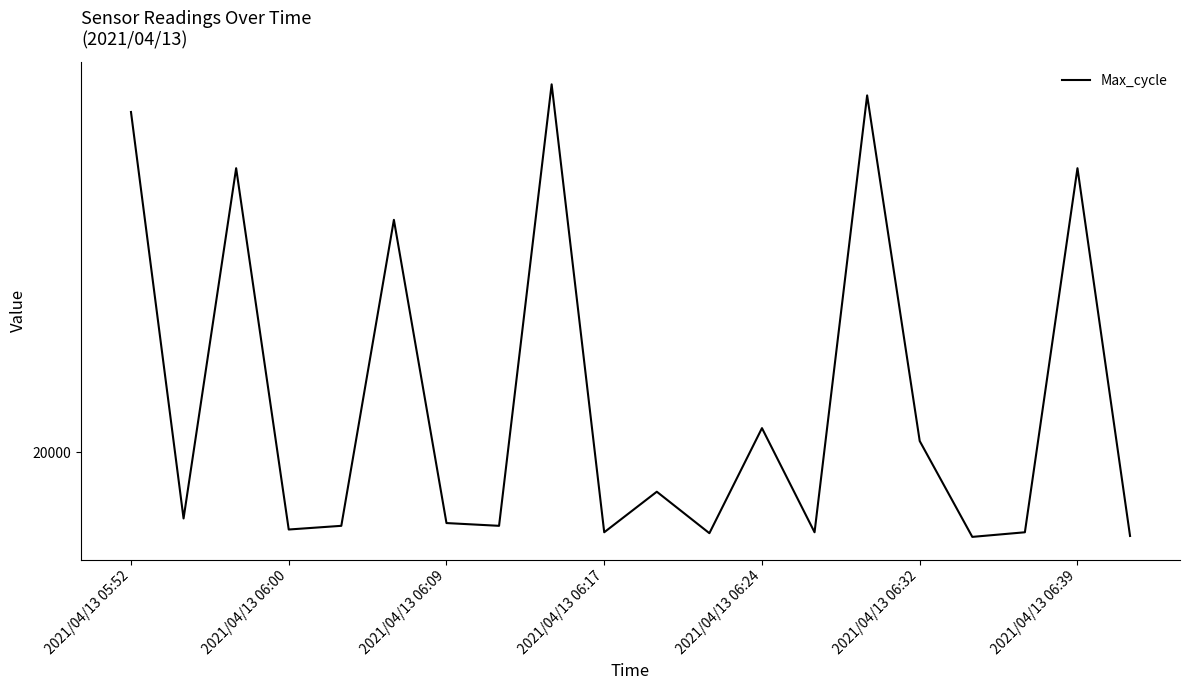

Does the chart have visible grid lines?

No